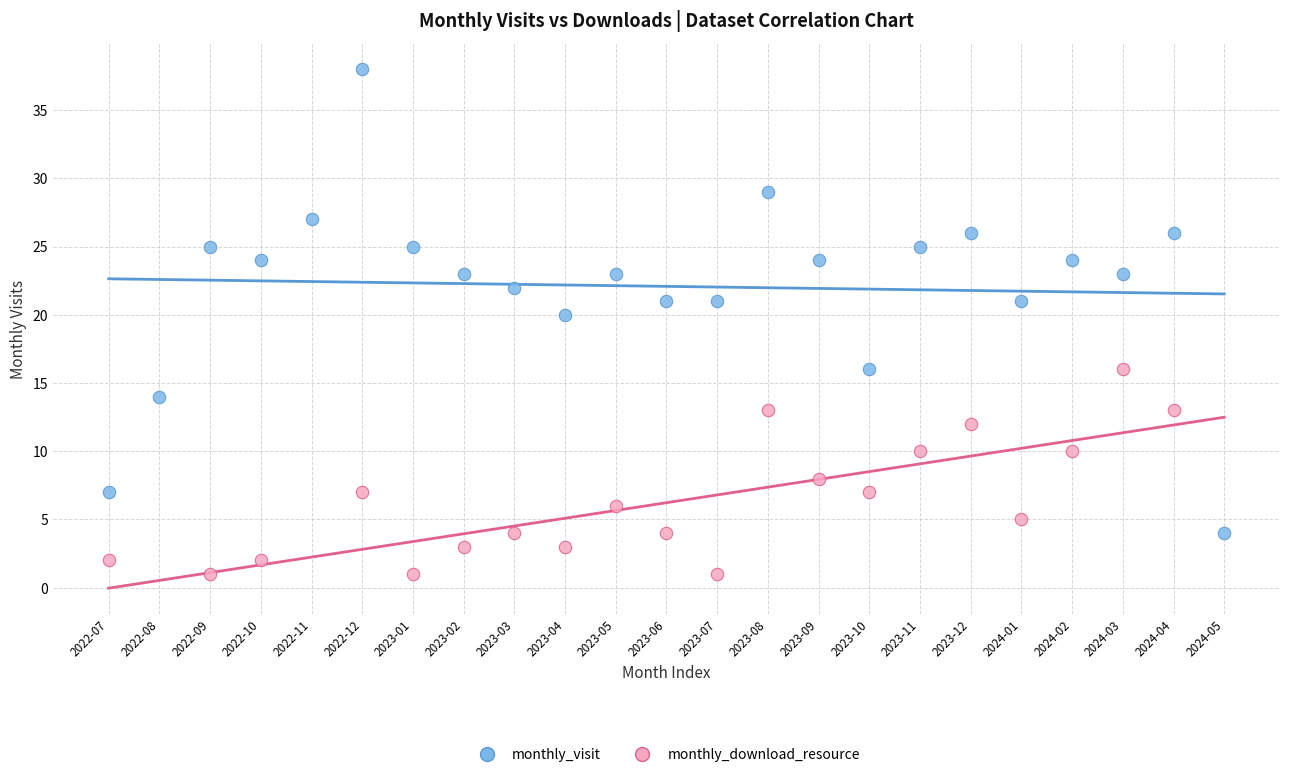

Which series contains the highest Y value?

monthly_visit